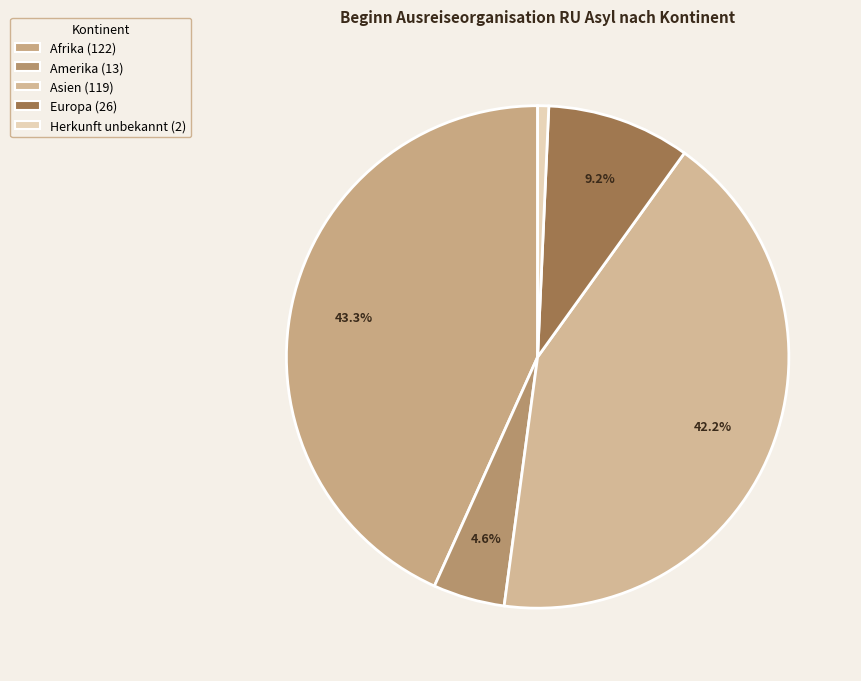

Combined, what portion of the pie is Afrika and Amerika?

47.9%